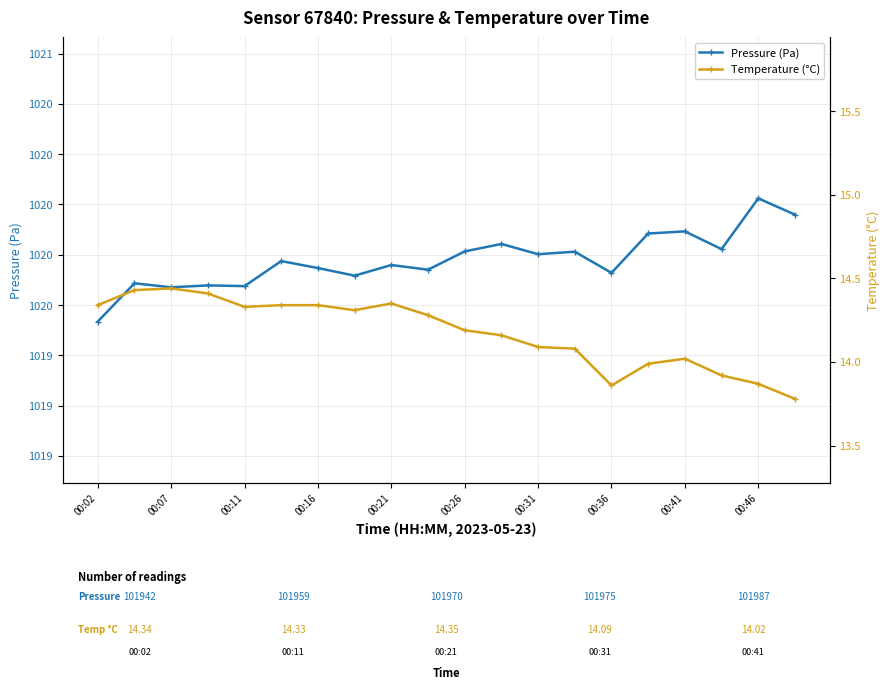

Is the value of Temperature (°C) at 00:02 greater than the value of Pressure (Pa) at 00:21?

No